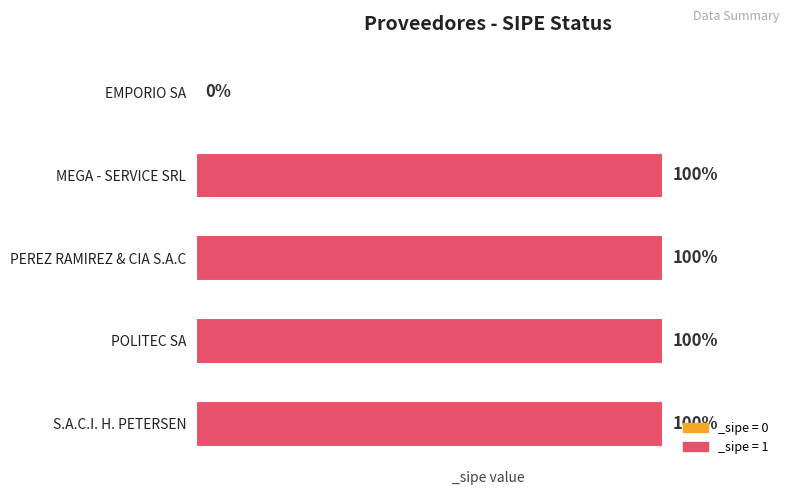

Are the bars horizontal?

Yes